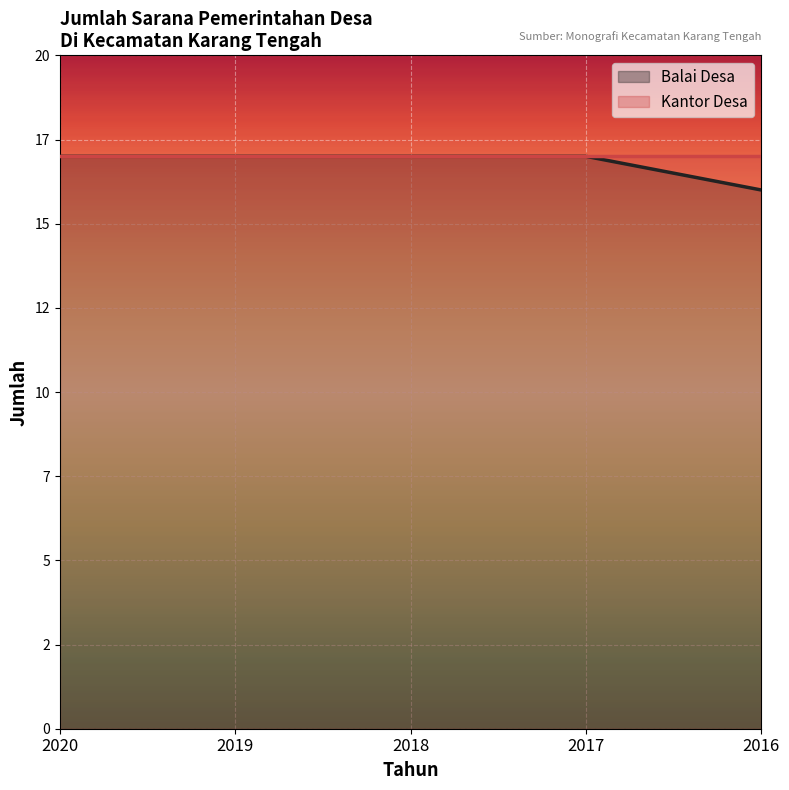

How many data points are less than 17?

1